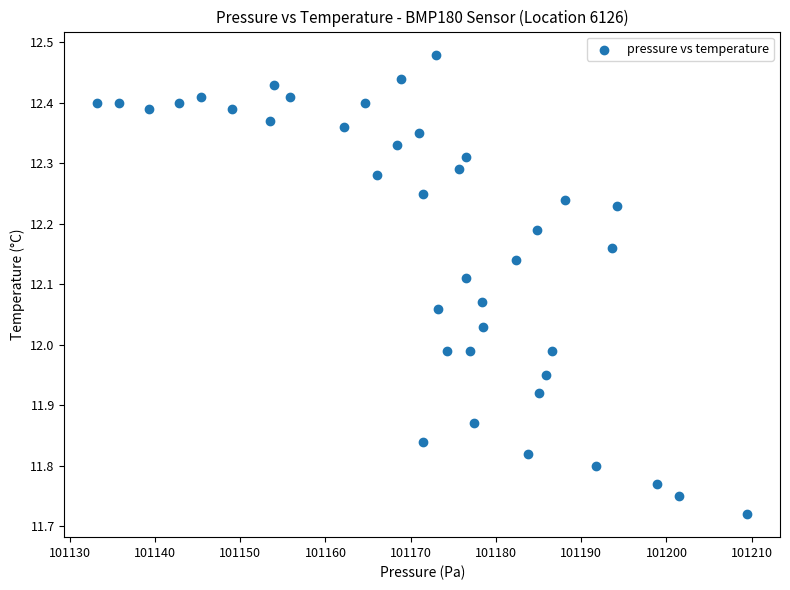

What is the range of Y values (max minus min)?

0.8